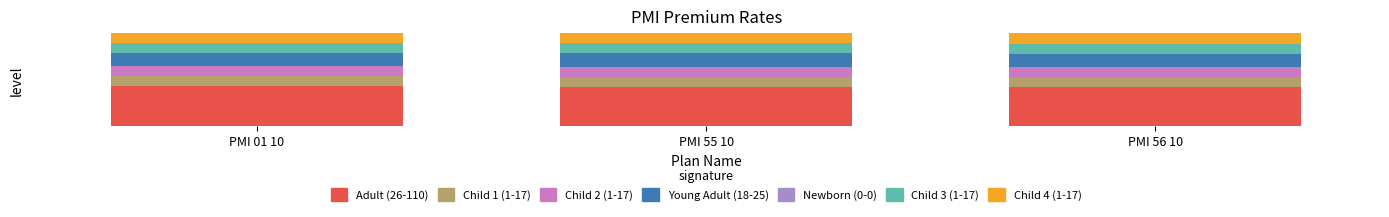

Is it true that 4#Child 3 (1-17) equals 0.1 at PMI 55 10?

False